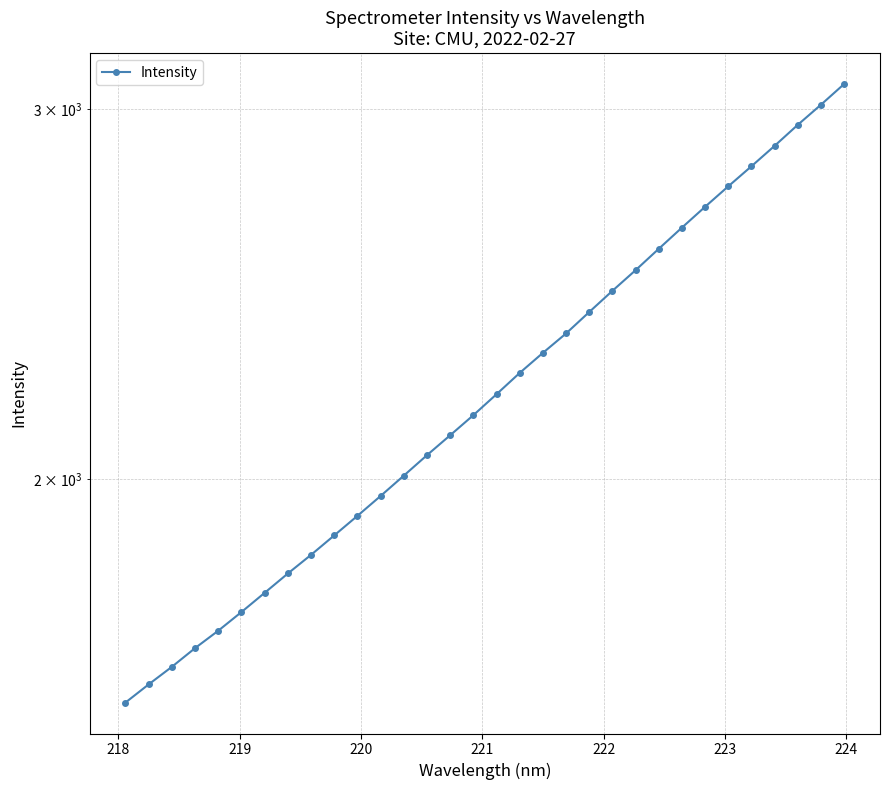

What is the sum of all values?

71245.8